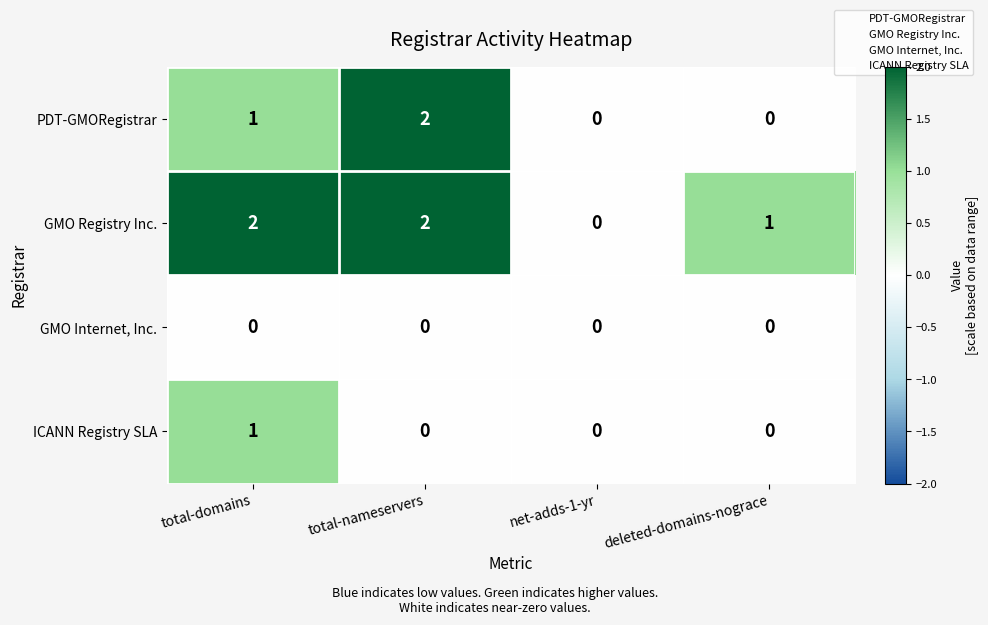

True or false: PDT-GMORegistrar has a value of 2 at total-nameservers.

True